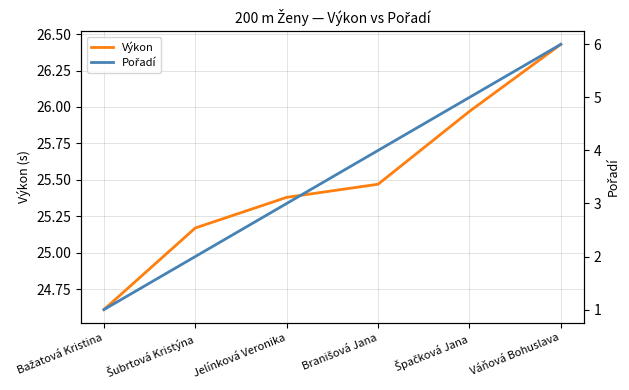

At Šubrtová Kristýna, list the series in order from smallest to largest.

Pořadí, Výkon